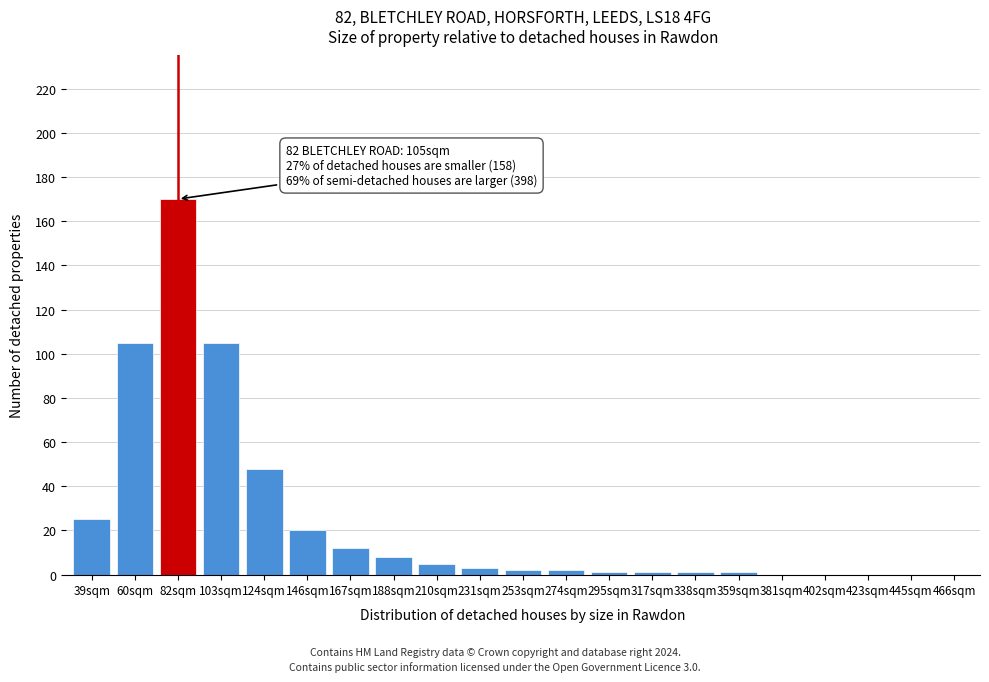

Reading left to right, list all the values displayed in this chart.

39sqm=25	60sqm=105	82sqm=170	103sqm=105	124sqm=48	146sqm=20	167sqm=12	188sqm=8	210sqm=5	231sqm=3	253sqm=2	274sqm=2	295sqm=1	317sqm=1	338sqm=1	359sqm=1	381sqm=0	402sqm=0	423sqm=0	445sqm=0	466sqm=0